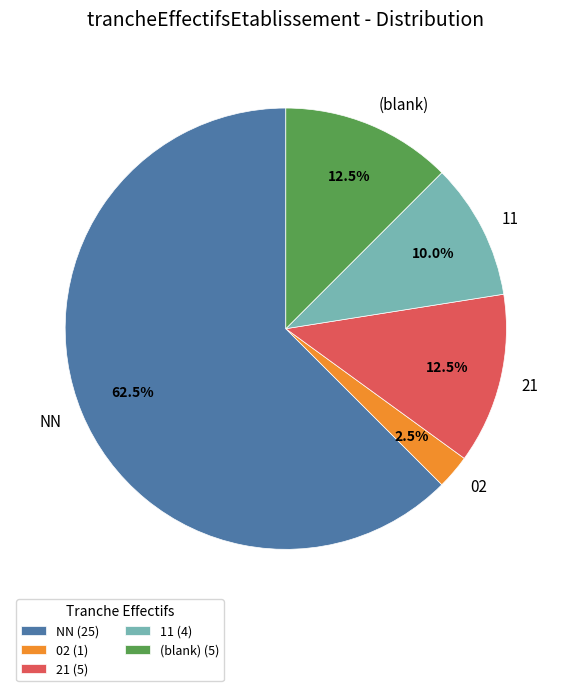

What is the total percentage of 02 and 21?

15.0%